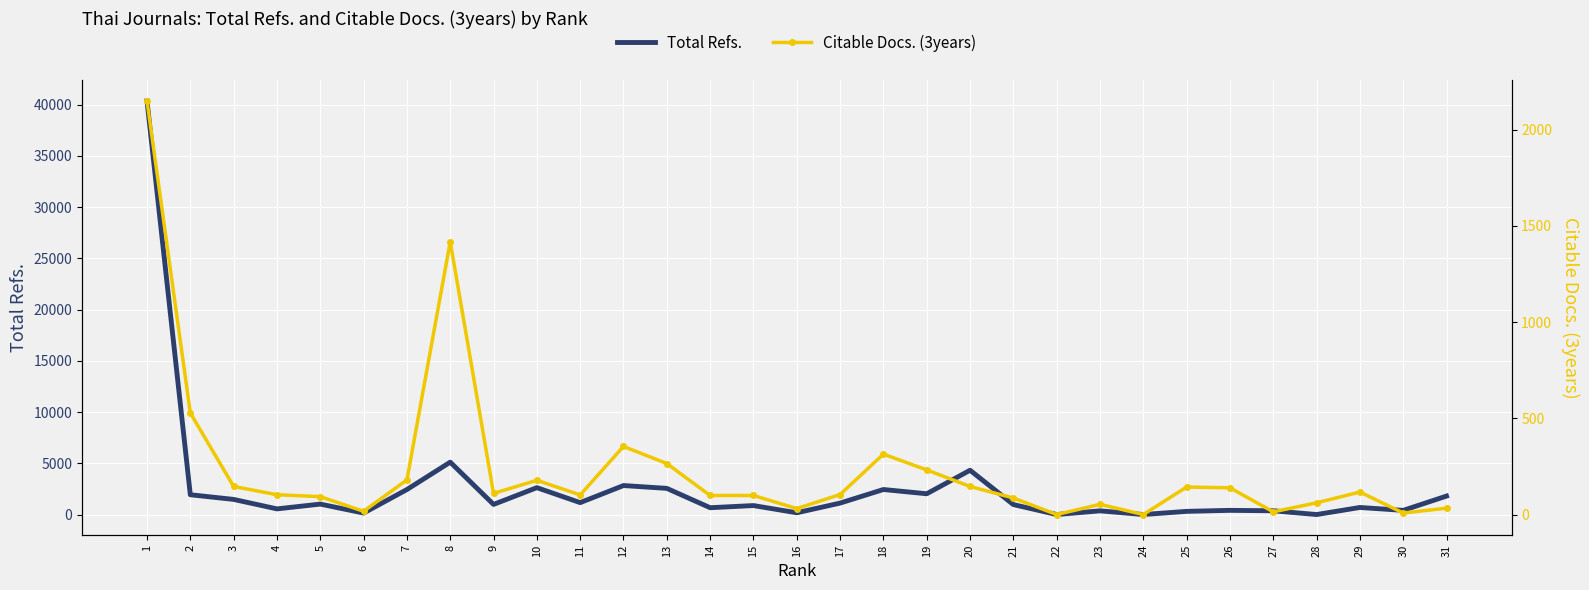

At how many categories does at least one series exceed 8340?

1